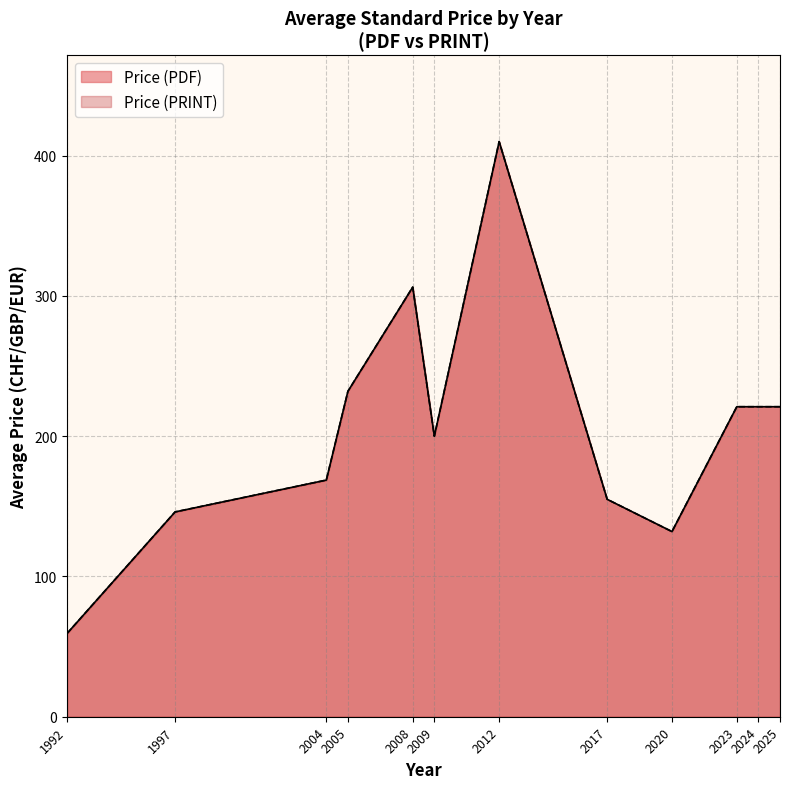

At how many categories does at least one series exceed 182?

7